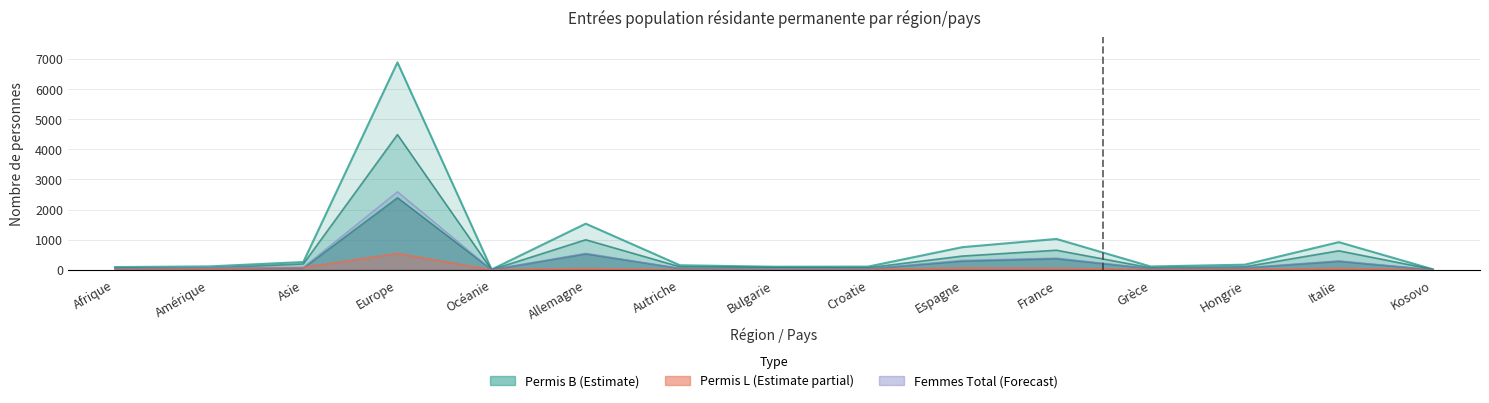

How many categories are shown in the chart?

15